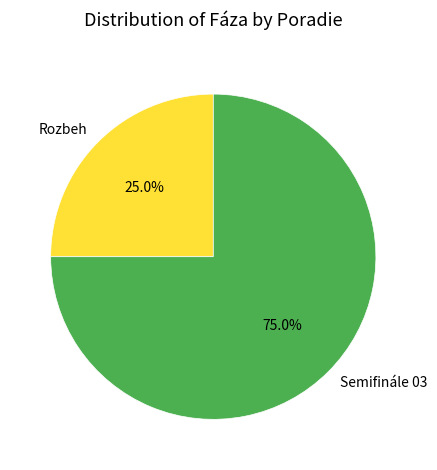

What is the largest slice in the pie chart?

Semifinále 03